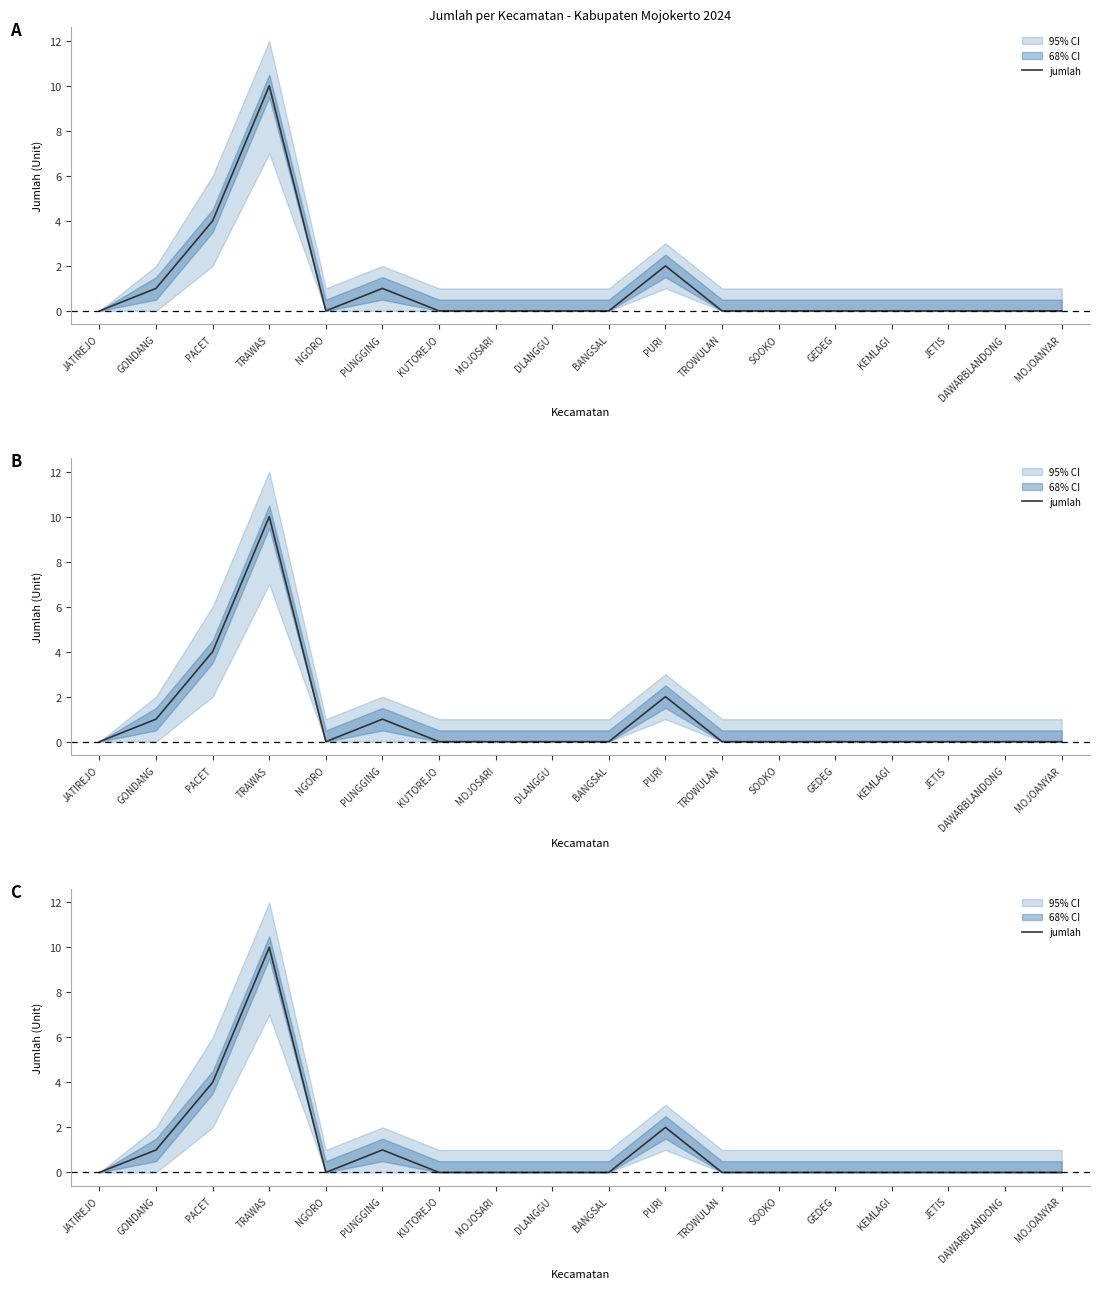

Is it true that the value at BANGSAL is 0?

True